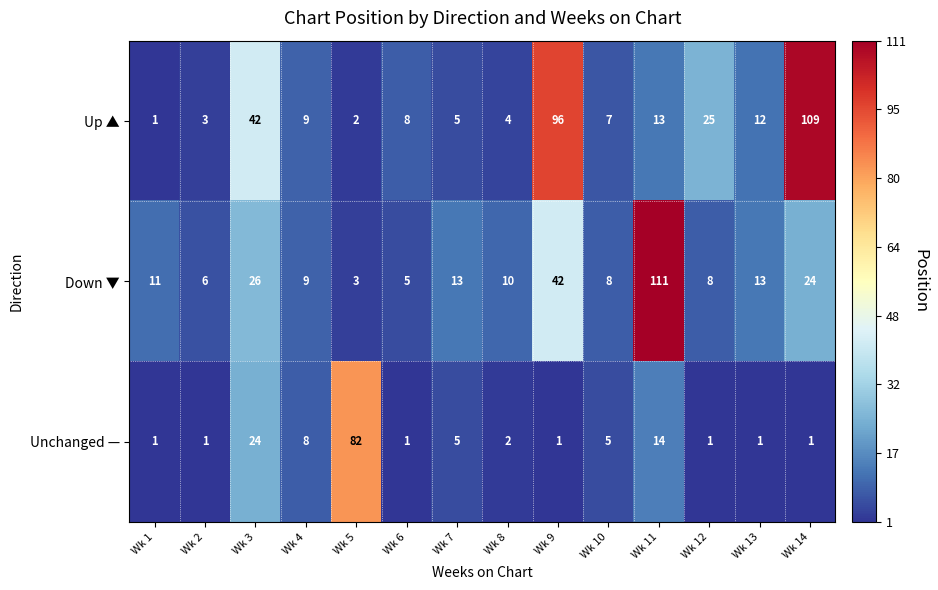

Is the value of Down ▼ at Wk 10 greater than the value of Up ▲ at Wk 13?

No